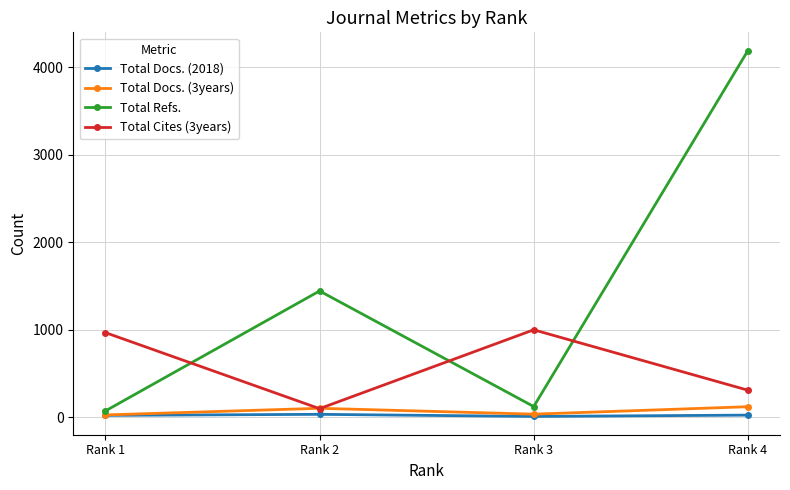

True or false: Total Docs. (3years) and Total Refs. intersect in this chart.

False